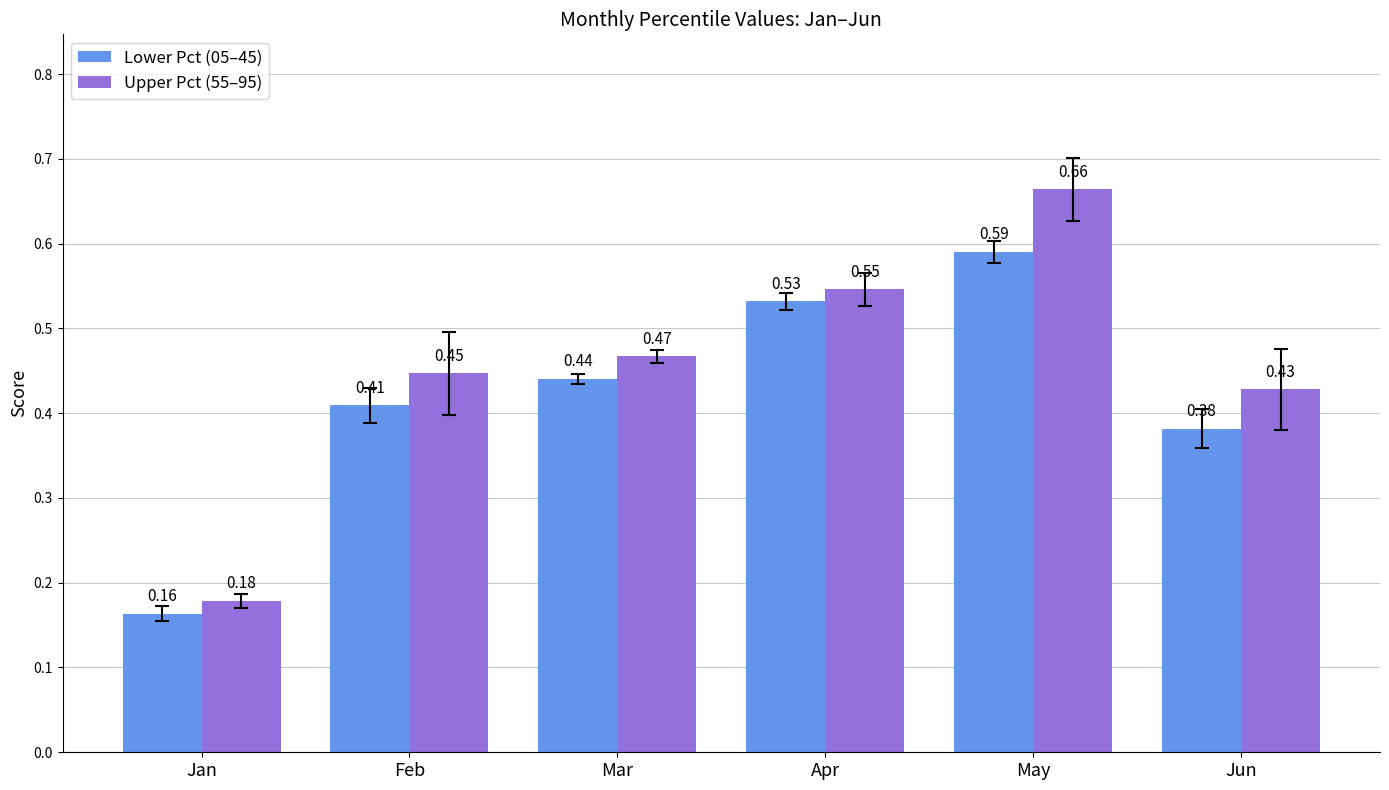

What is the total value across all series at Feb?

0.9